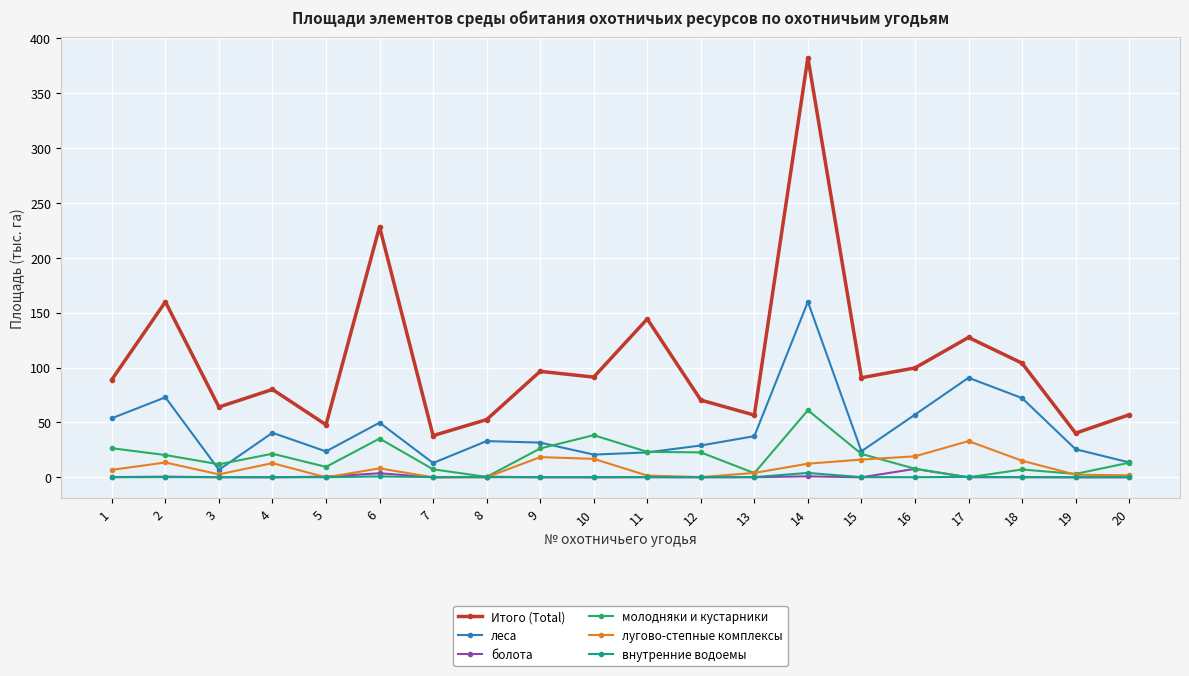

At which category is the sum across all series the highest?

14